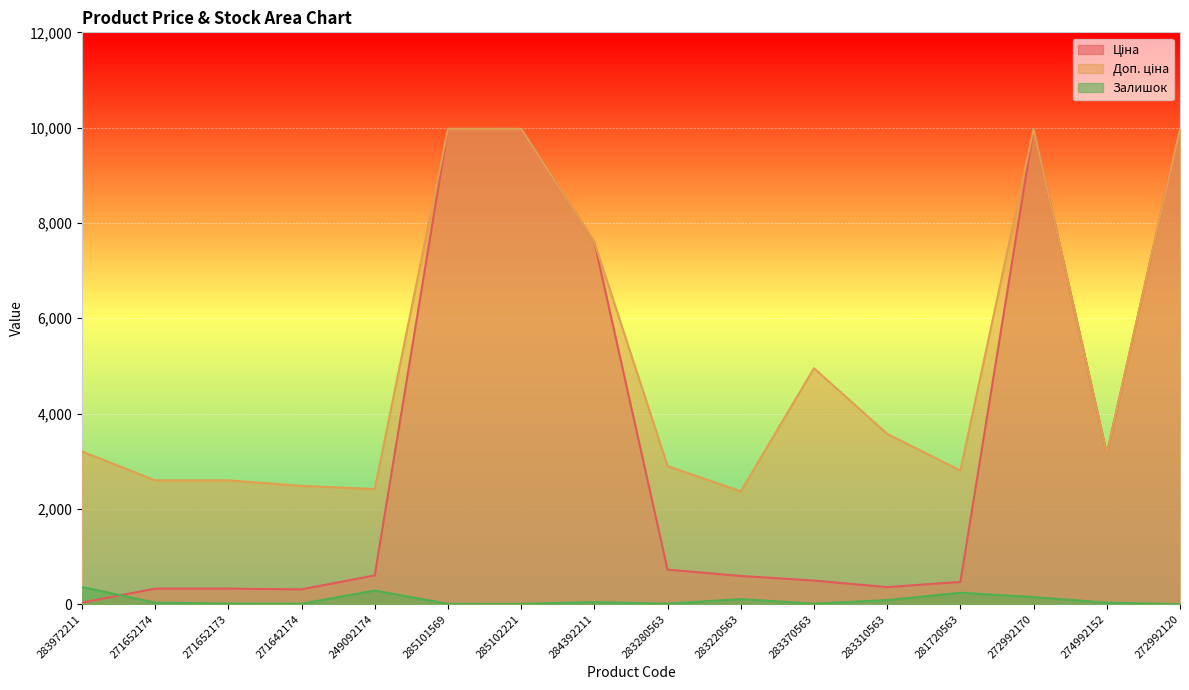

What is the label of the 13th point from the left?

281720563